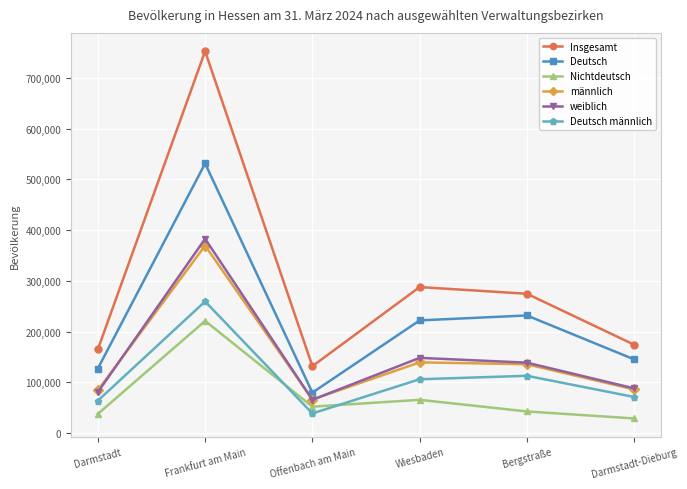

What is the value of the Nichtdeutsch point at the 1st from the left?

37879